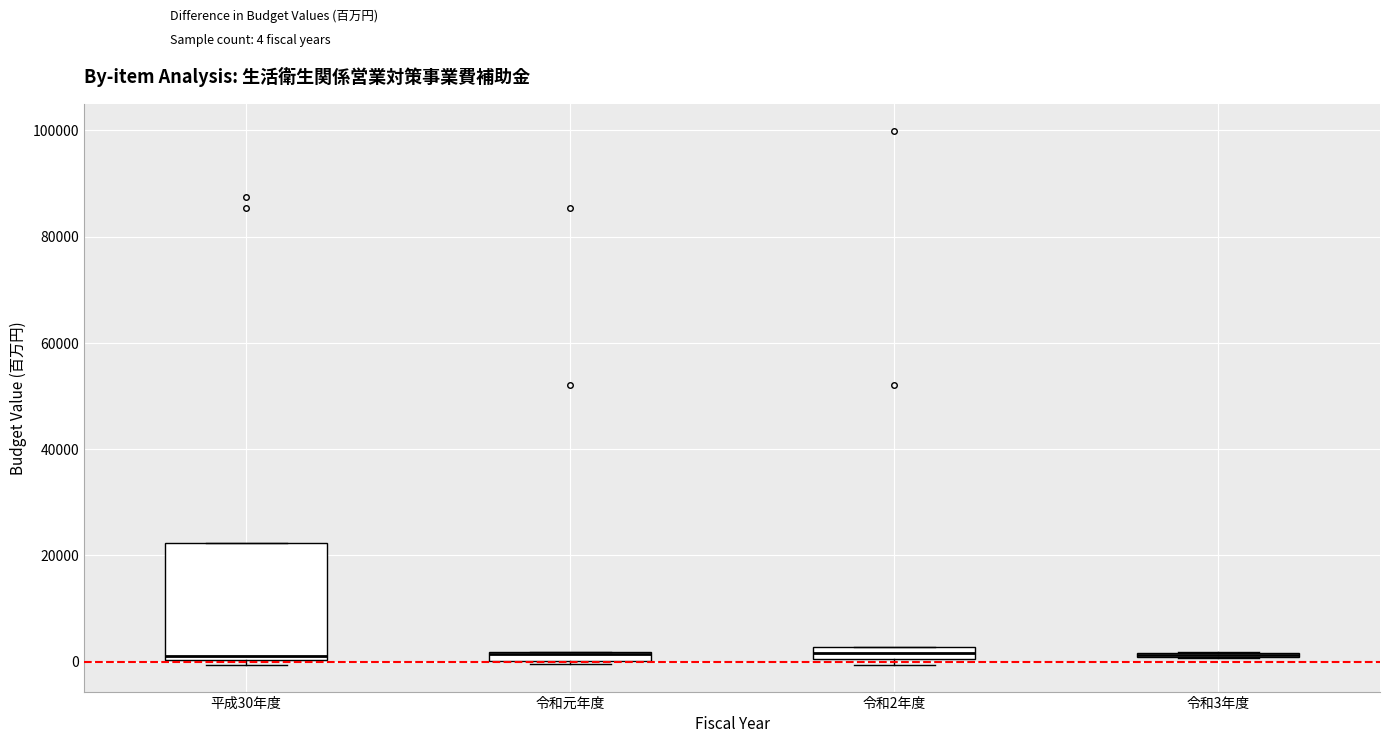

Where is the upper edge of the box for 令和2年度 on the y-axis? The values are not printed on the chart, so give them approximately, as read against the axis.

2000